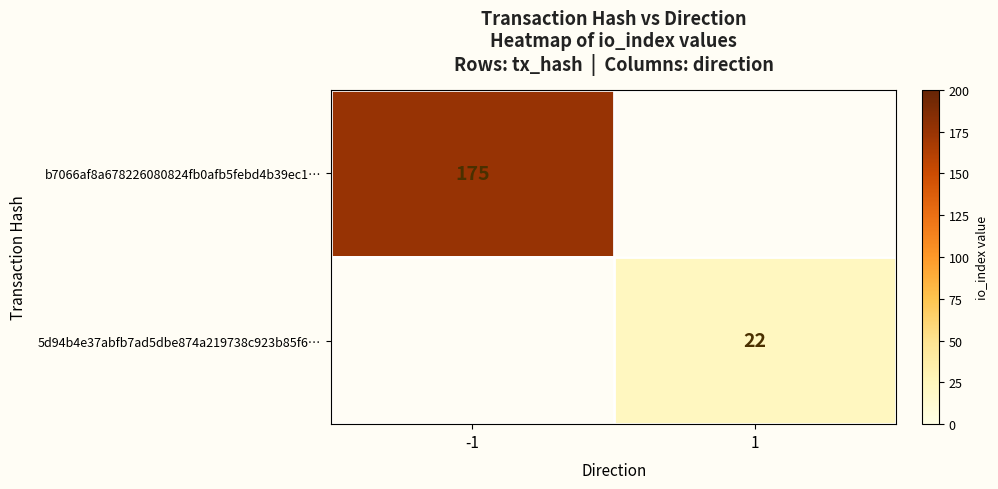

The value of b7066af8a678226080824fb0afb5febd4b39ec1… at -1 is 294. True or false?

False